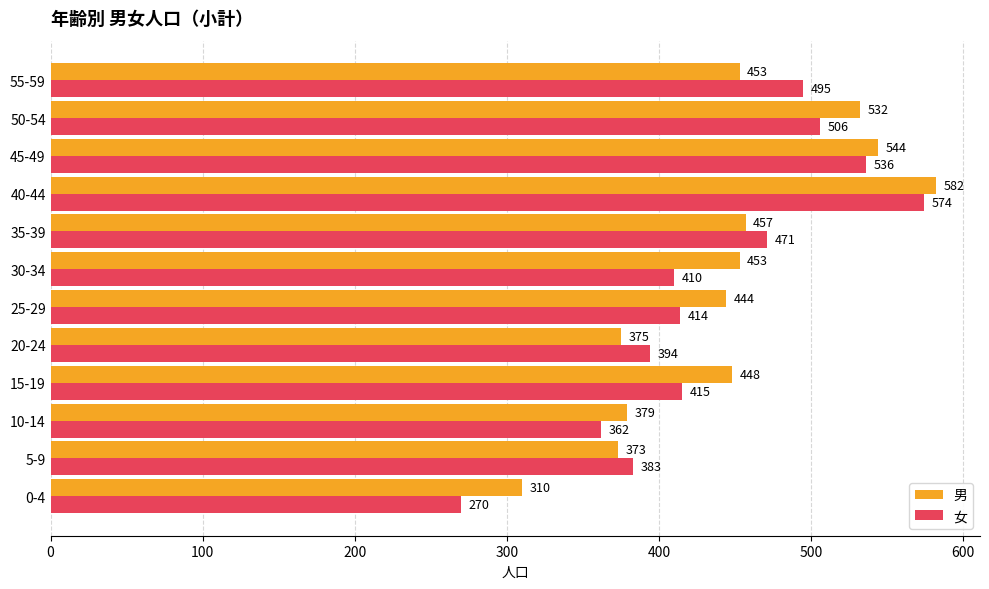

Which series has the largest total across all categories?

男